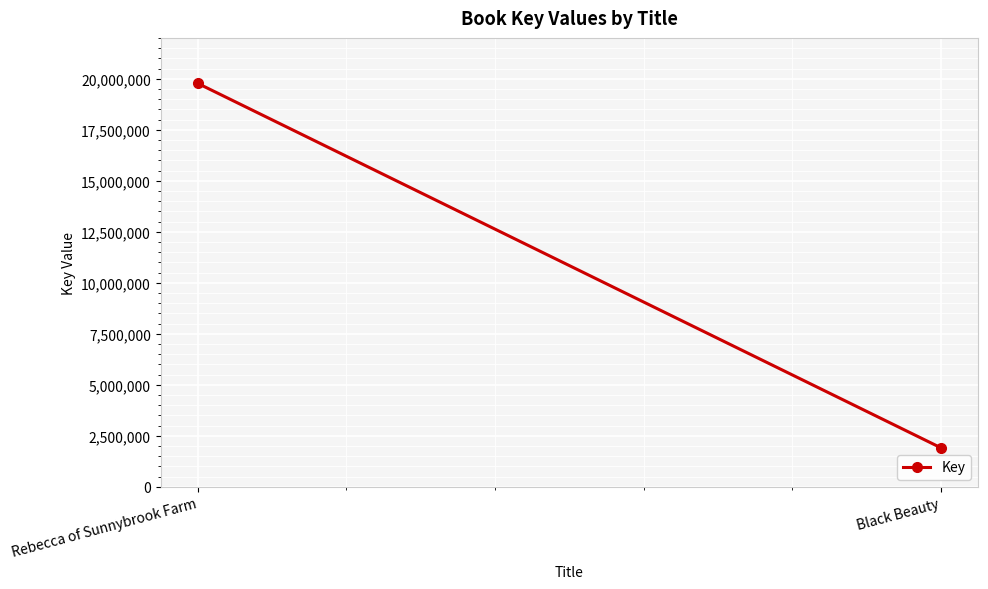

Count the number of data series in this chart.

1